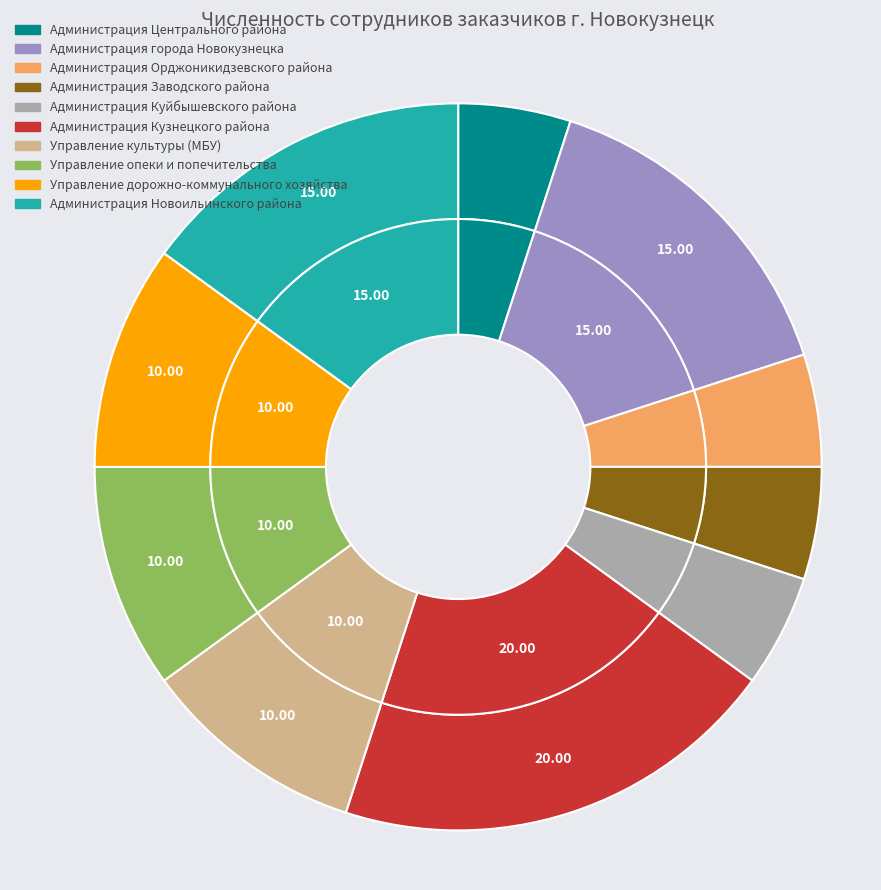

To the nearest percent, what is the difference between the Администрация города Новокузнецка and Администрация Орджоникидзевского района slice percentages?

10%